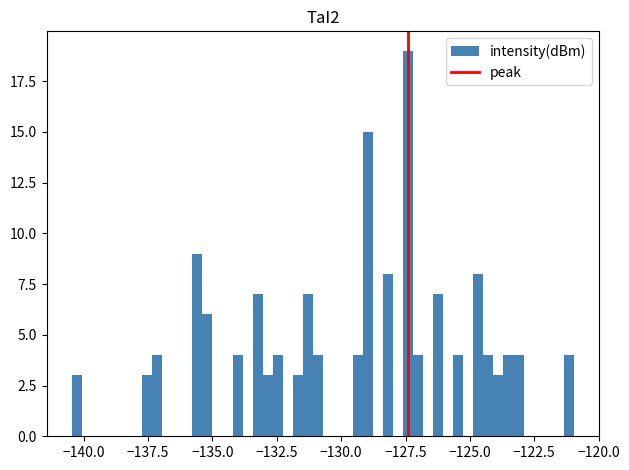

Around what value on the x-axis is the tallest bar? Give the approximate position of its centre, as read against the axis.

-127.5